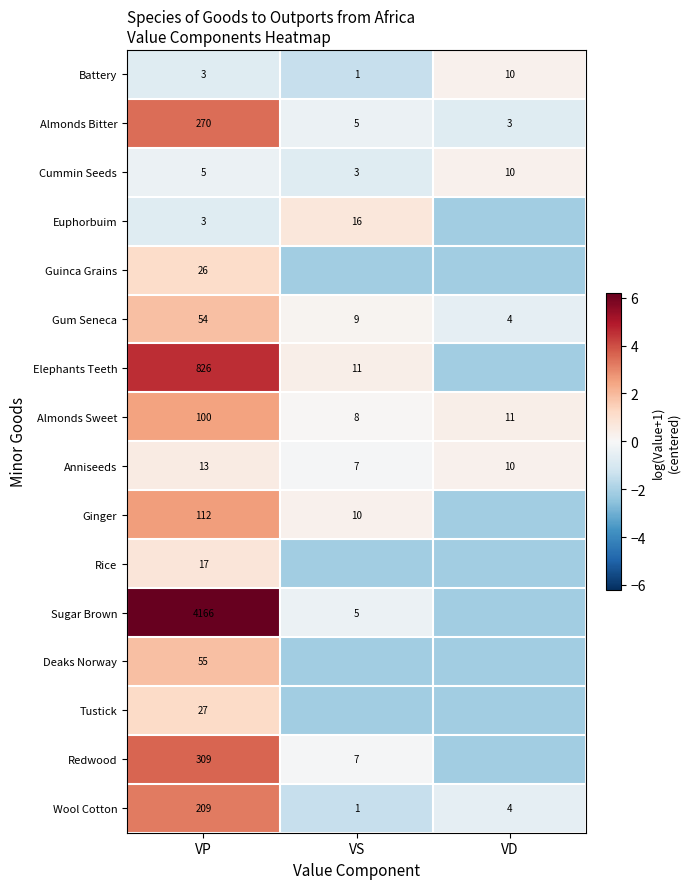

At which category is the sum across all series the highest?

VP